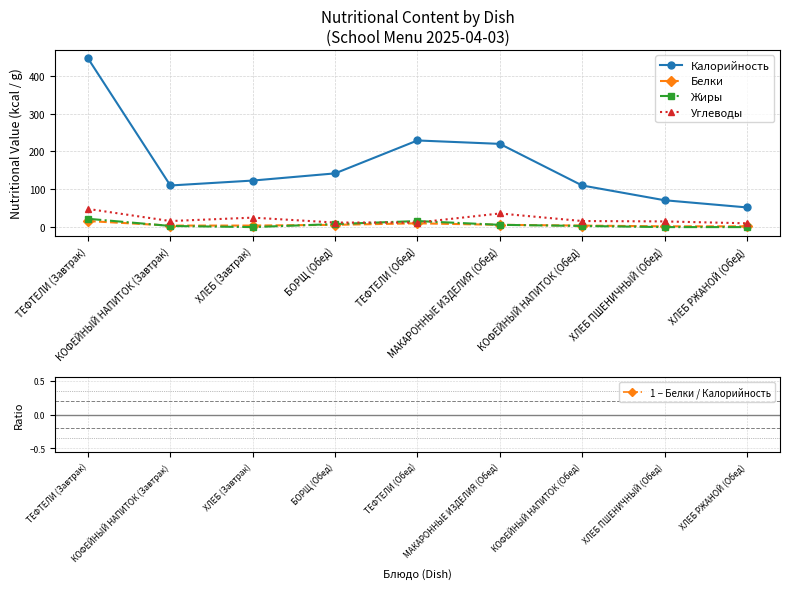

What is the sum of all Жиры values?

58